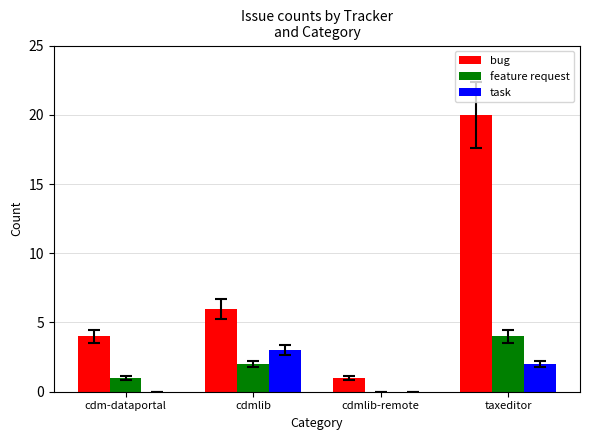

What is the maximum value for bug?

20